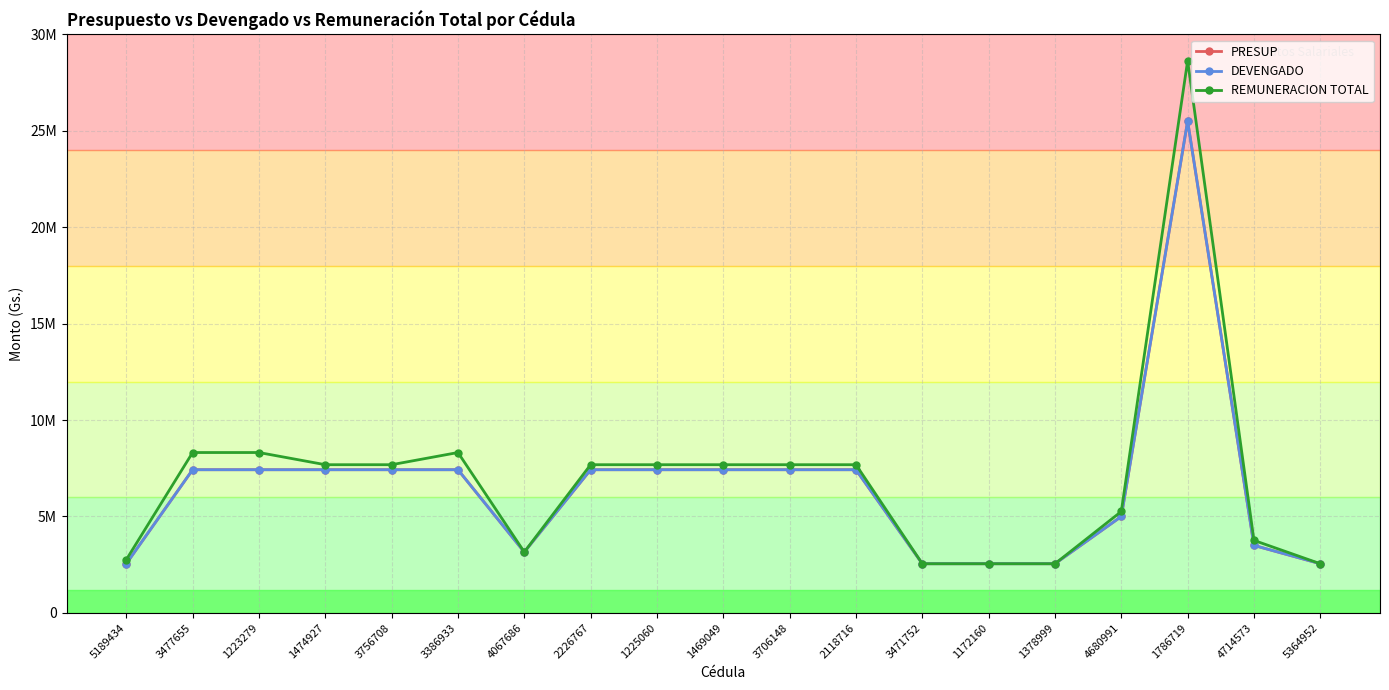

Does the chart have visible grid lines?

Yes